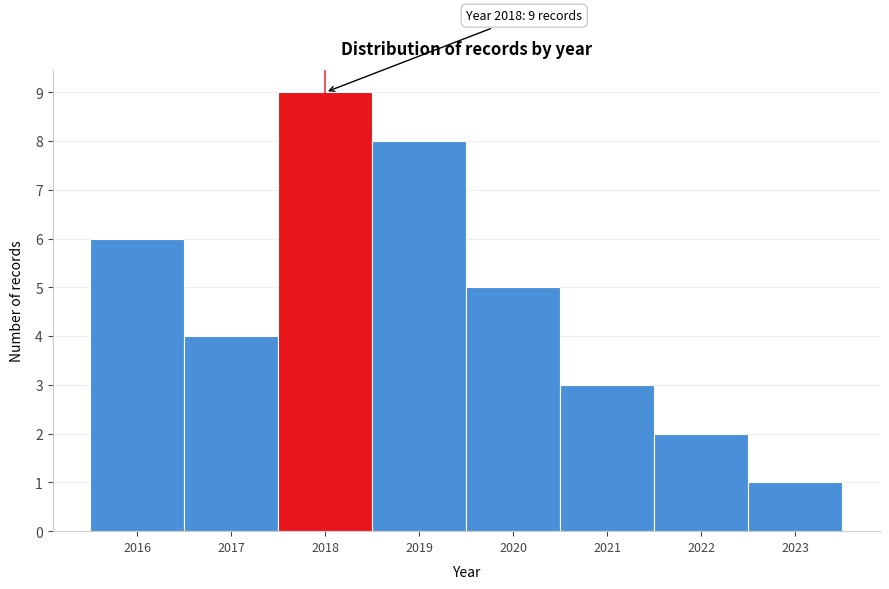

Over which range of the x-axis is the bar tallest?

2017.5 to 2018.5